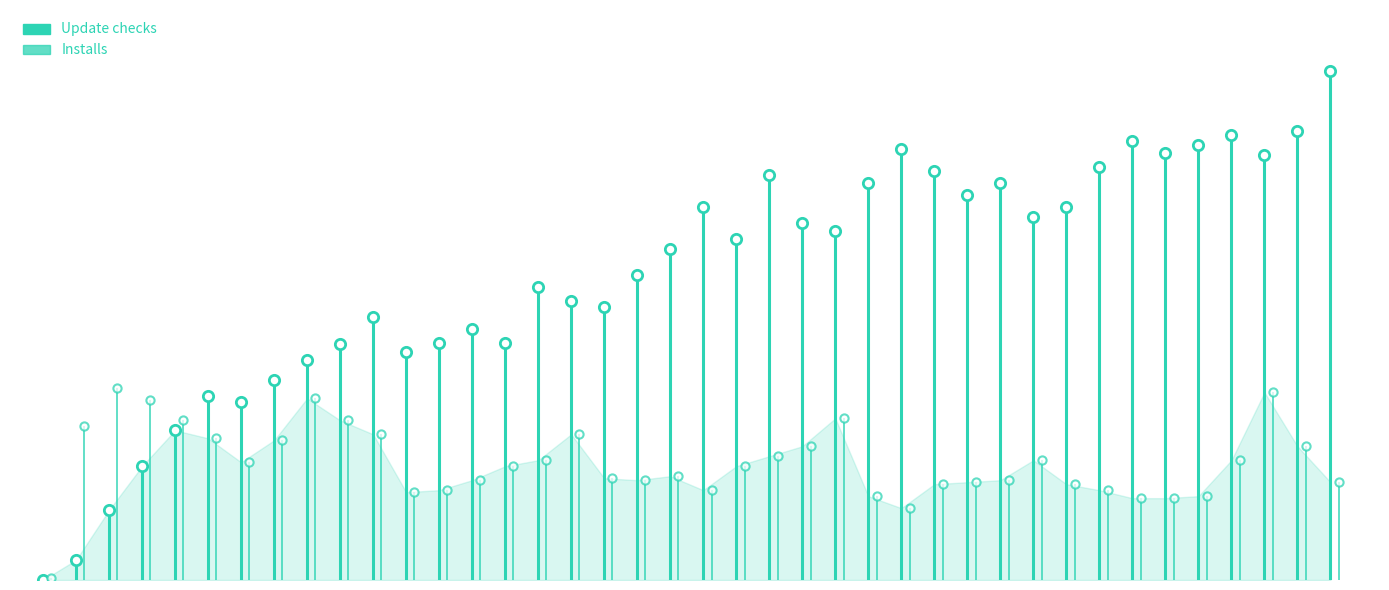

Which series reaches the maximum Y coordinate?

Update checks